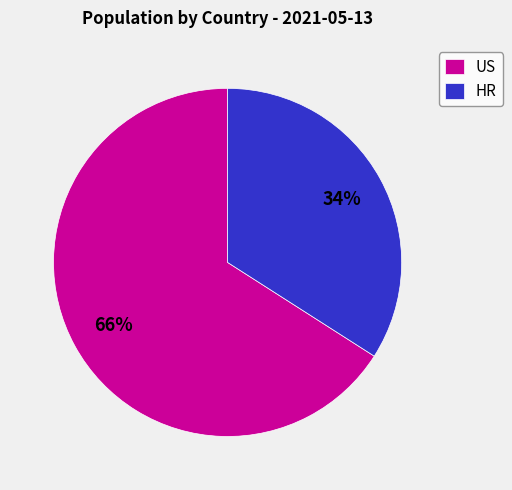

To the nearest percent, what percentage of the pie is US?

66%